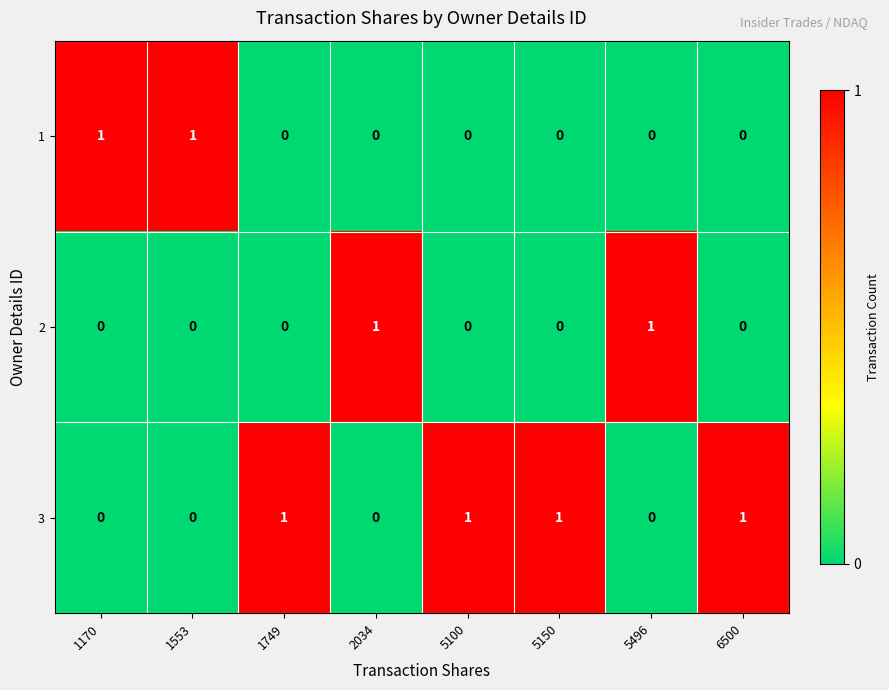

True or false: 1 has a value of 0 at 2034.

True